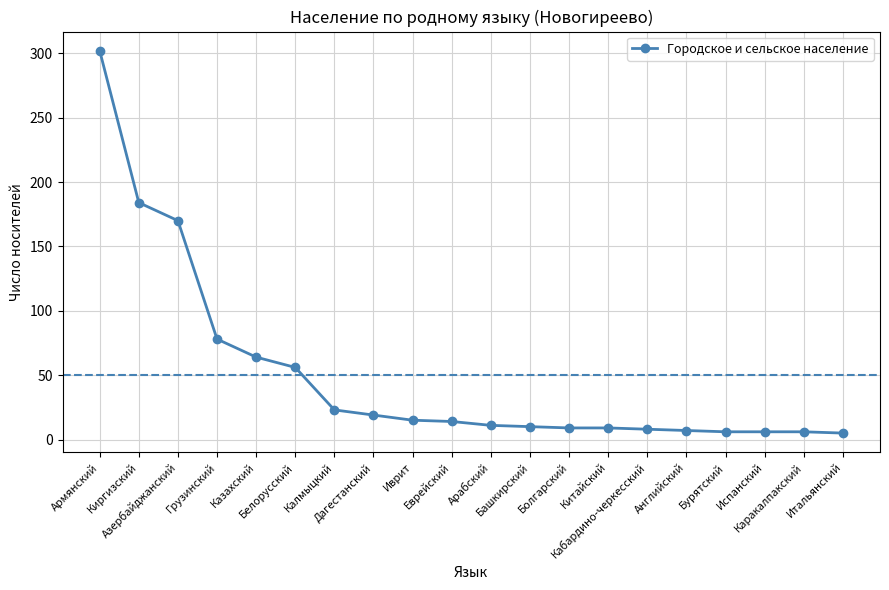

What is the change in value from Калмыцкий to Еврейский?

-9